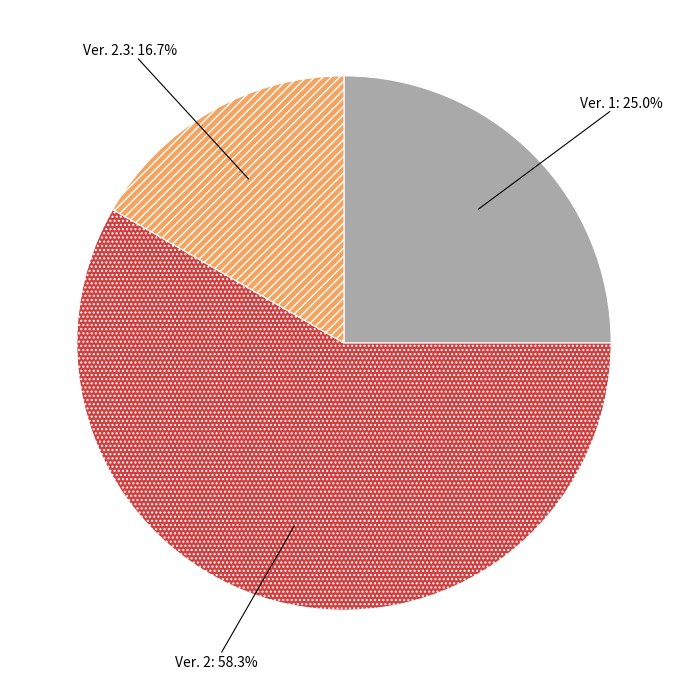

Is there any slice that represents more than half of the pie?

Yes